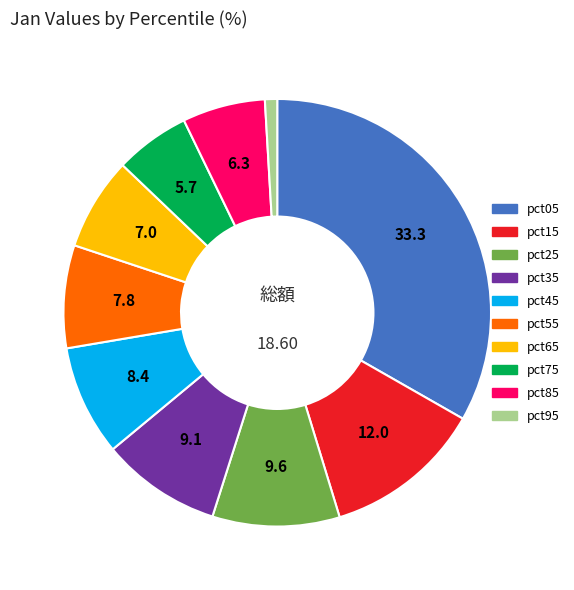

Rank the categories by value from lowest to highest.

pct95, pct75, pct85, pct65, pct55, pct45, pct35, pct25, pct15, pct05